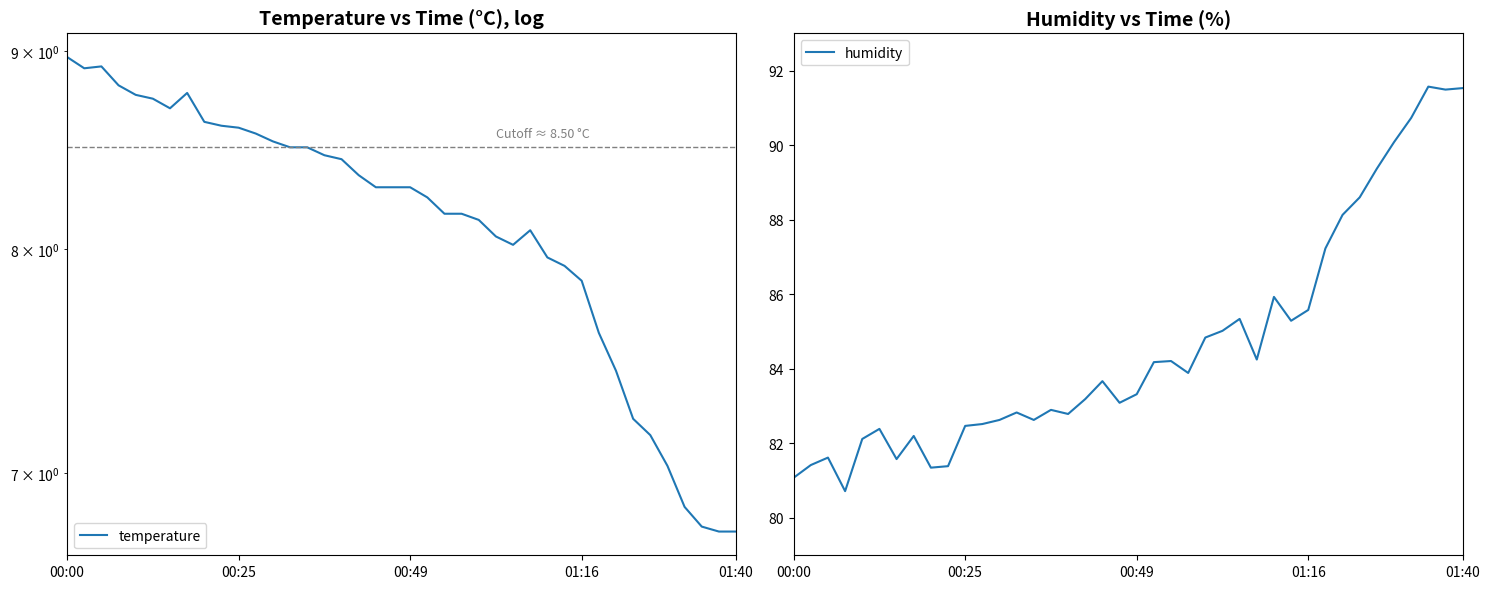

Rank the series at 38 from highest to lowest value.

humidity, temperature